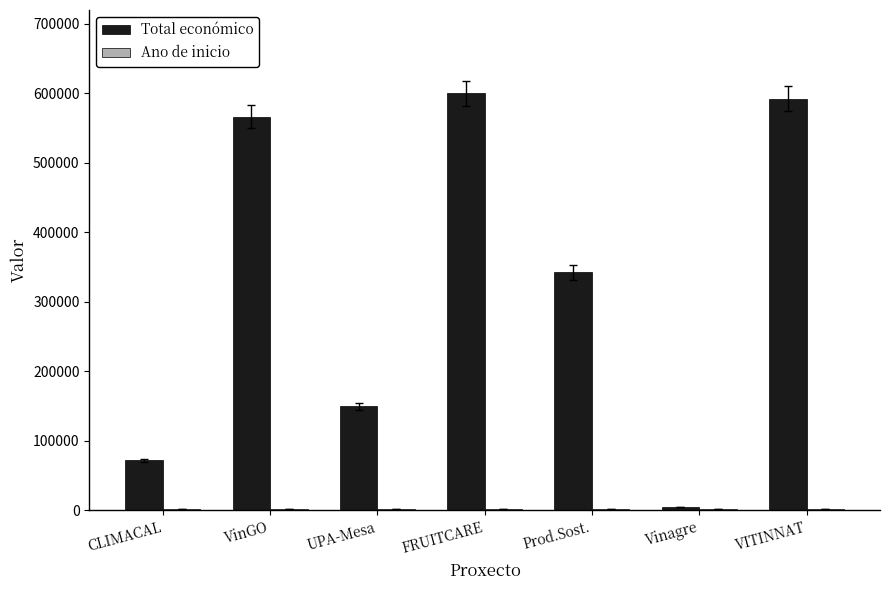

Is it true that Total económico equals 72165 at CLIMACAL?

True